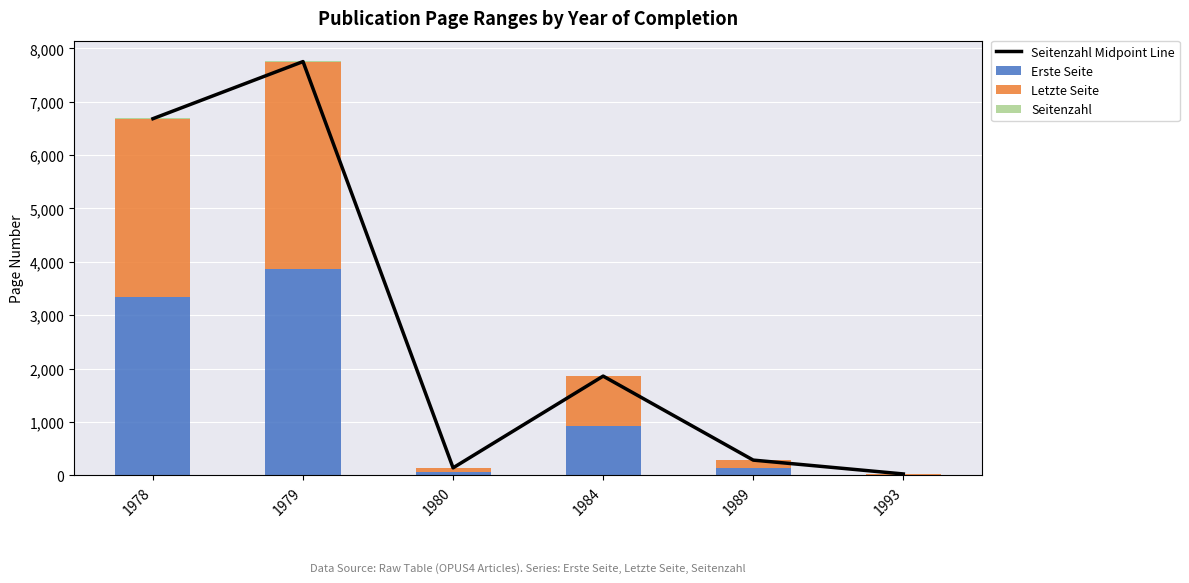

Which category has the lowest value in the Letzte Seite series?

1993